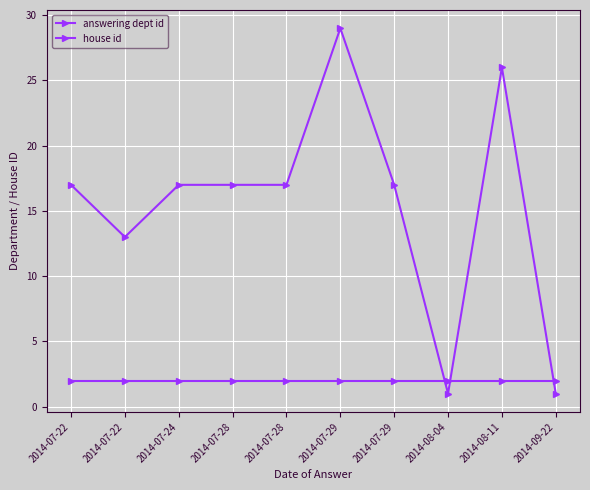

Reading left to right, extract all data points from this chart.

answering dept id: 2014-07-22=17	2014-07-22=13	2014-07-24=17	2014-07-28=17	2014-07-28=17	2014-07-29=29	2014-07-29=17	2014-08-04=1	2014-08-11=26	2014-09-22=1
house id: 2014-07-22=2	2014-07-22=2	2014-07-24=2	2014-07-28=2	2014-07-28=2	2014-07-29=2	2014-07-29=2	2014-08-04=2	2014-08-11=2	2014-09-22=2